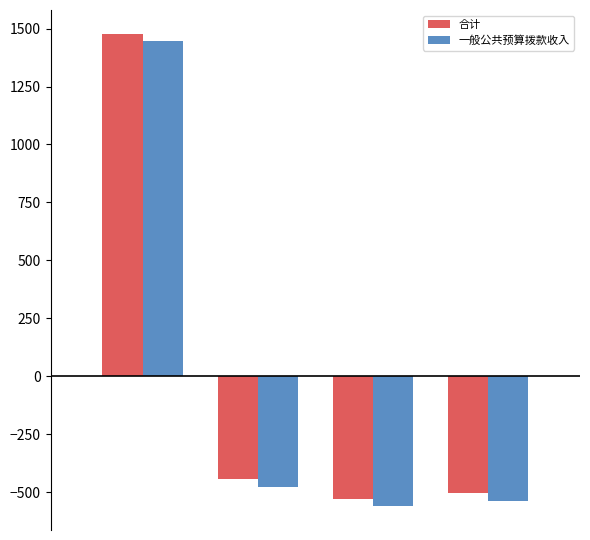

What is the difference between the maximum and minimum values in the 合计 series?

2007.2